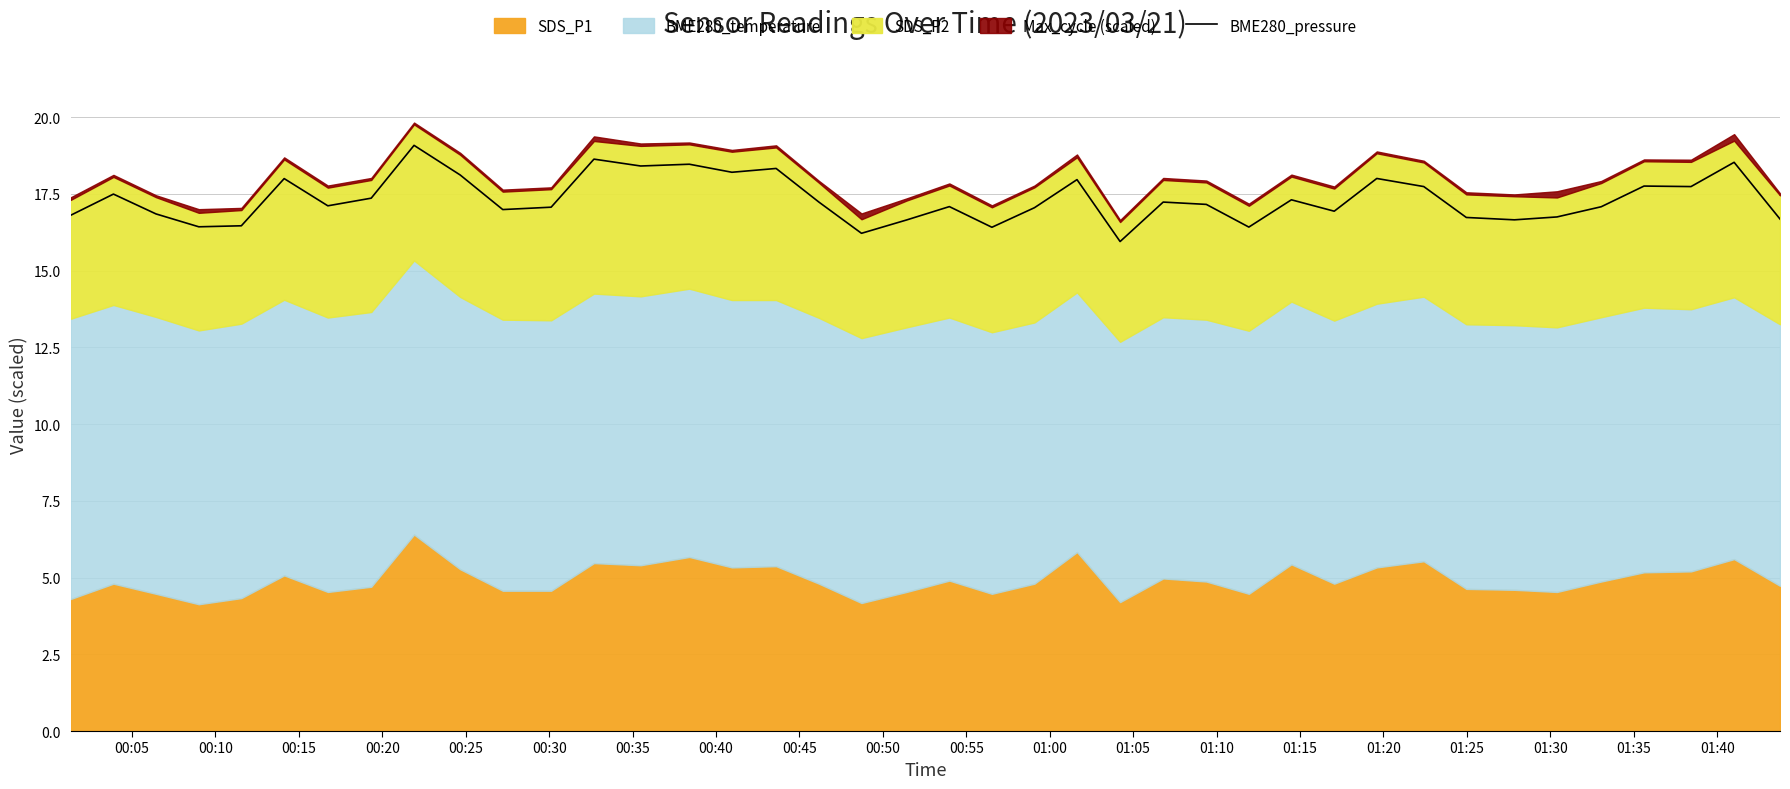

How many lines are shown in the chart?

1